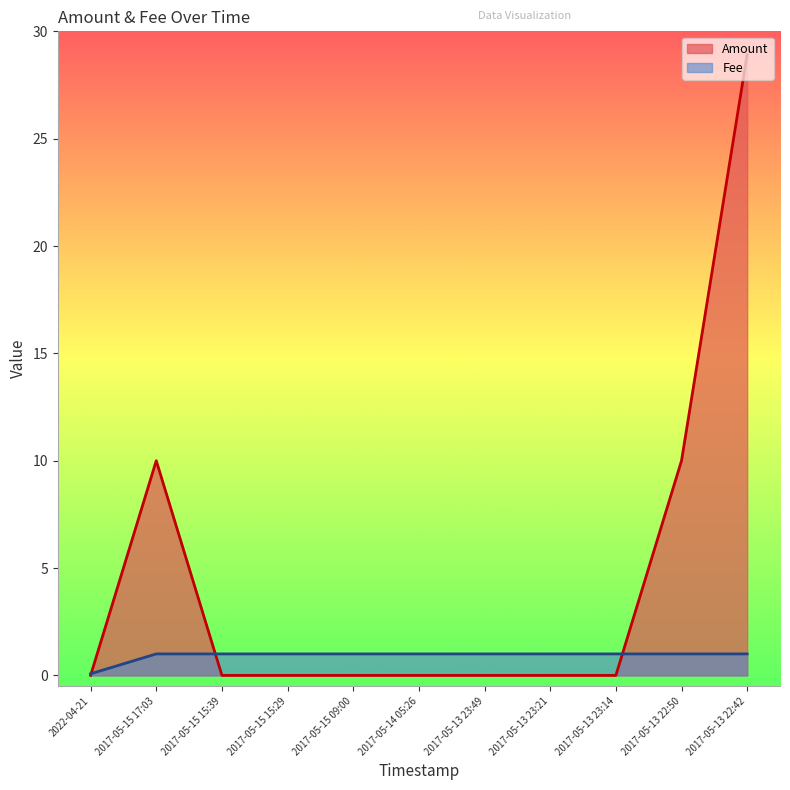

What is the approximate value of Fee at 2017-05-13 23:21?

1.0